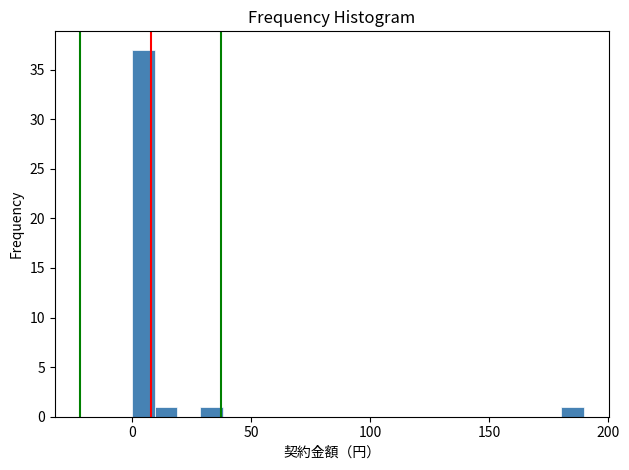

Read against the x-axis, roughly where is the centre of the tallest bar?

5